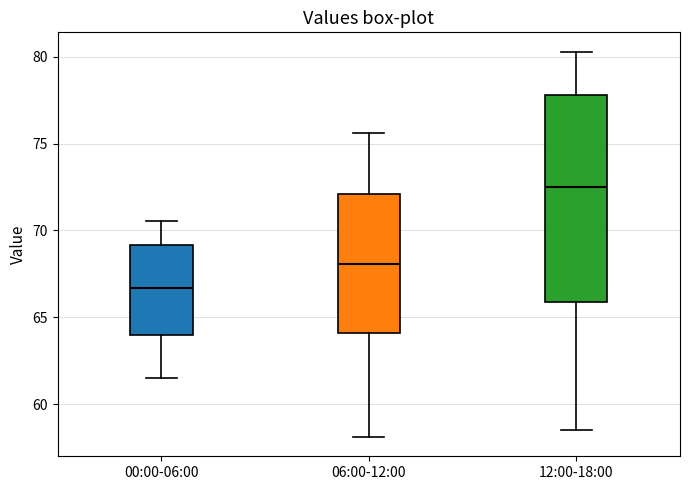

Reading left to right, read every box against the y-axis: the position of its median line, the range the box covers, and the ends of its whiskers. The values are not printed on the chart, so give them approximately, as read against the axis.

00:00-06:00: median 66.5, box 64.0 to 69.0, whiskers 61.5 to 70.5
06:00-12:00: median 68.0, box 64.0 to 72.0, whiskers 58.0 to 75.5
12:00-18:00: median 72.5, box 66.0 to 78.0, whiskers 58.5 to 80.5